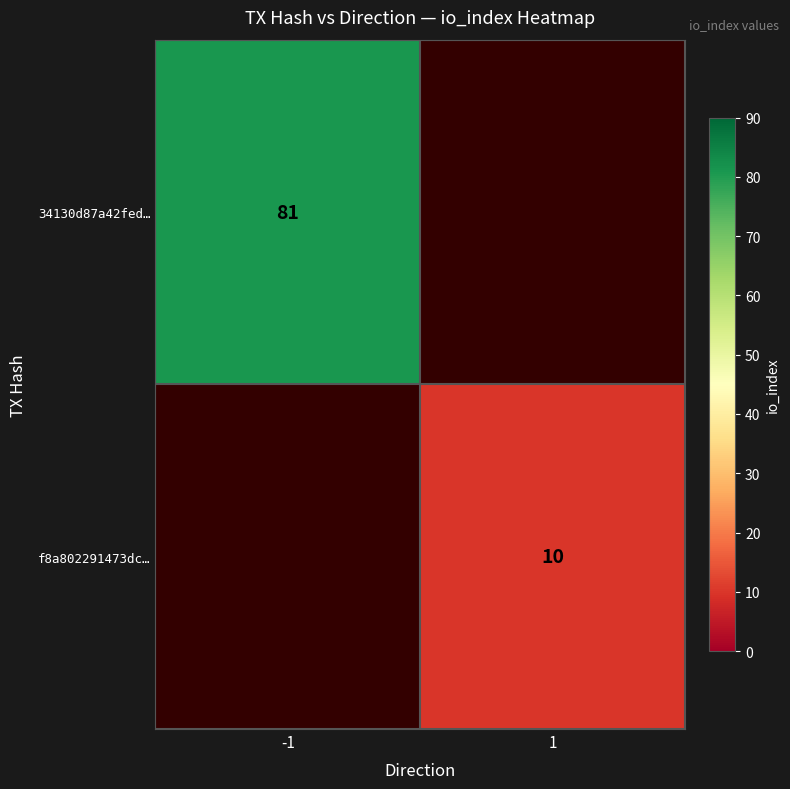

At which category does the chart reach its peak across all series?

-1